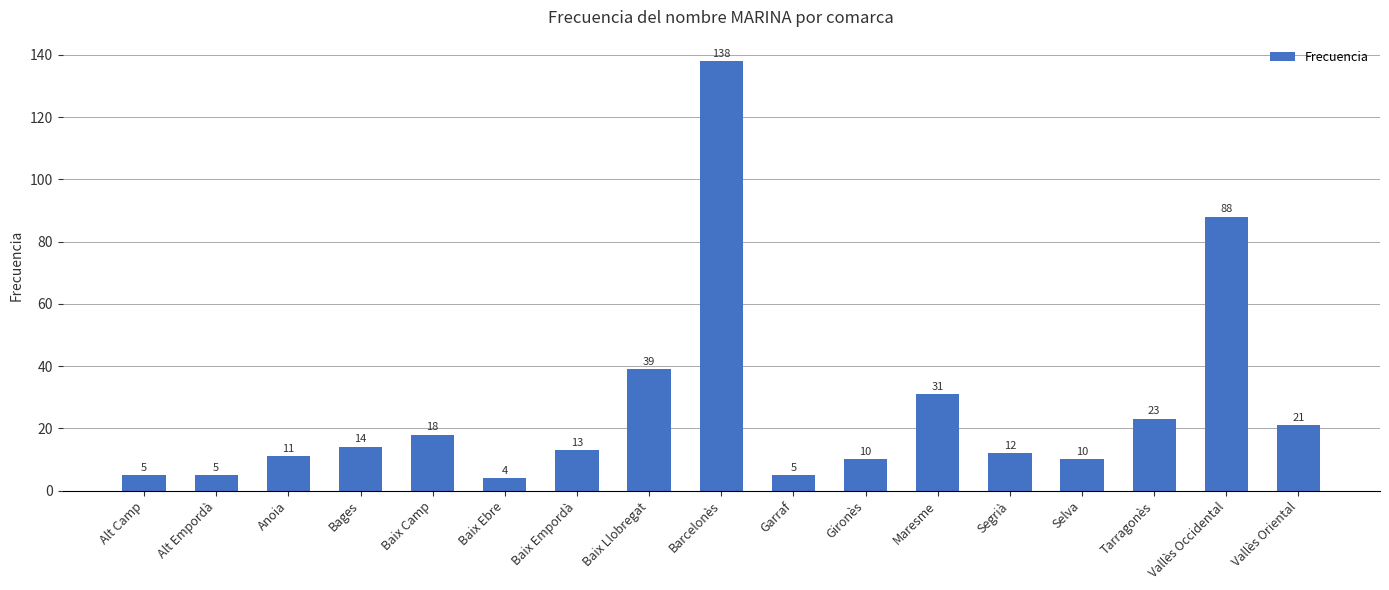

How many bars are there in total?

17